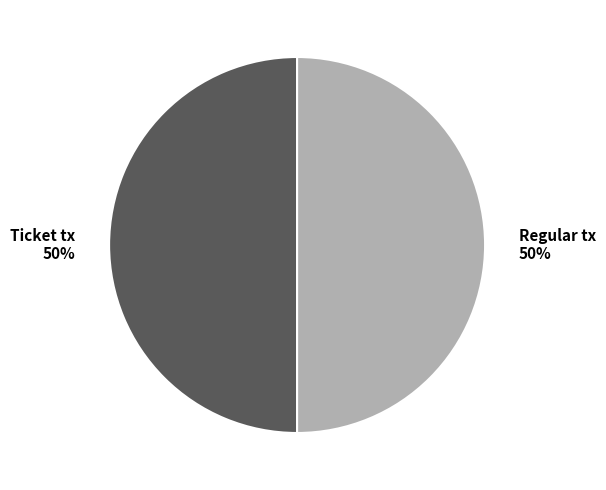

How many segments does this pie chart have?

2